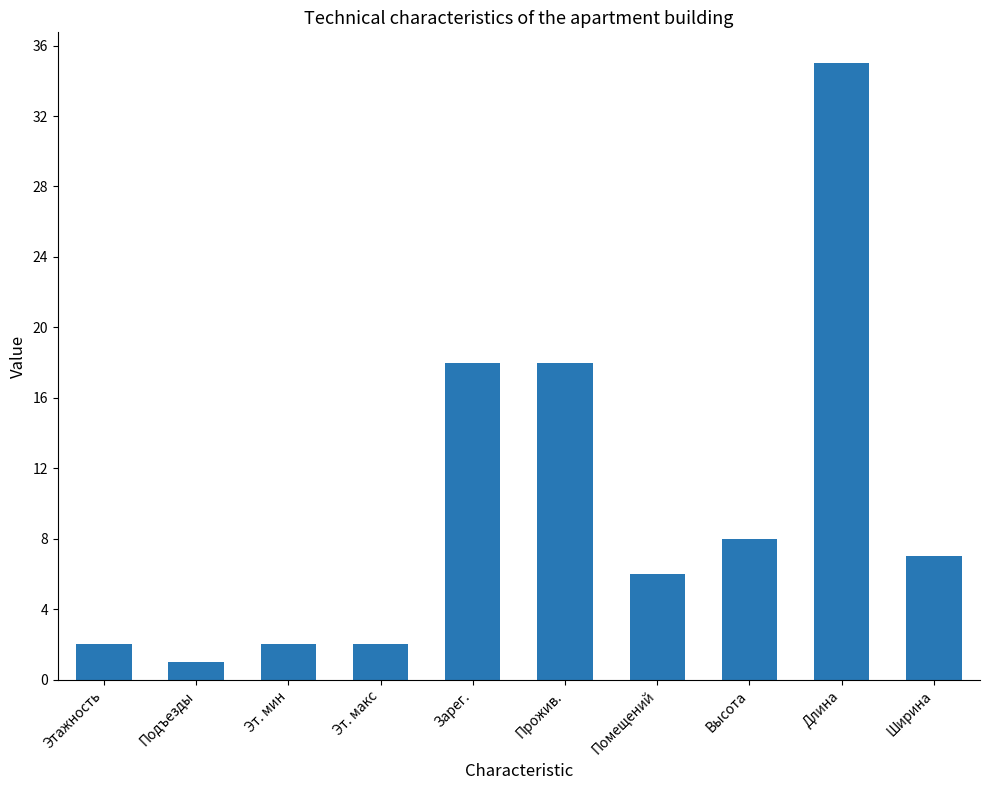

What is the label of the 3rd bar from the right?

Высота